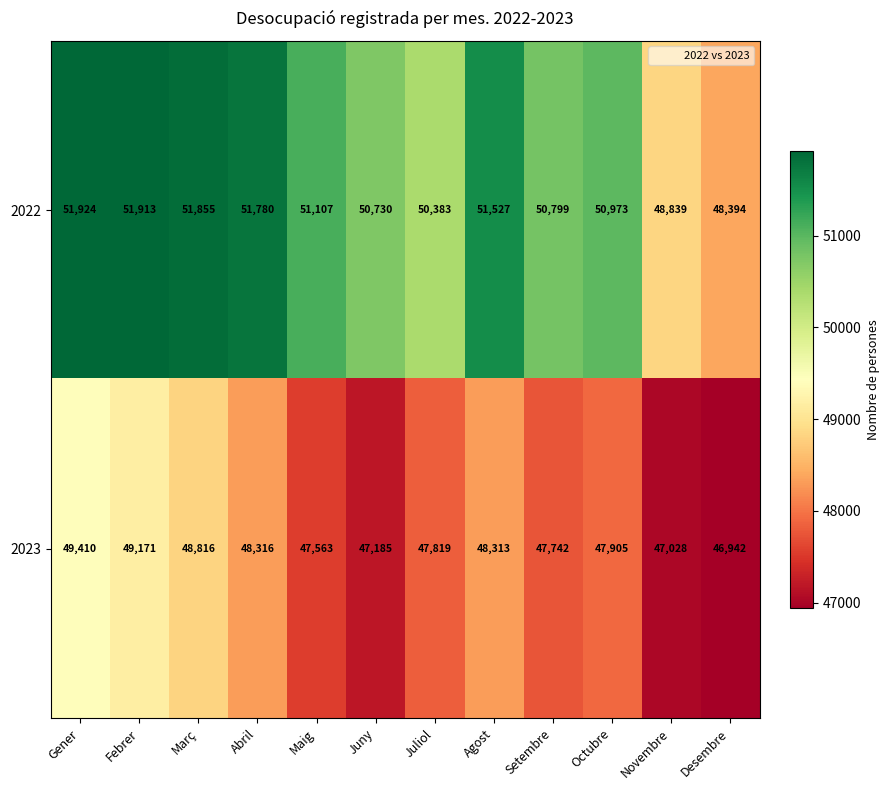

The 2023 series shows 74288 at Gener. True or false?

False